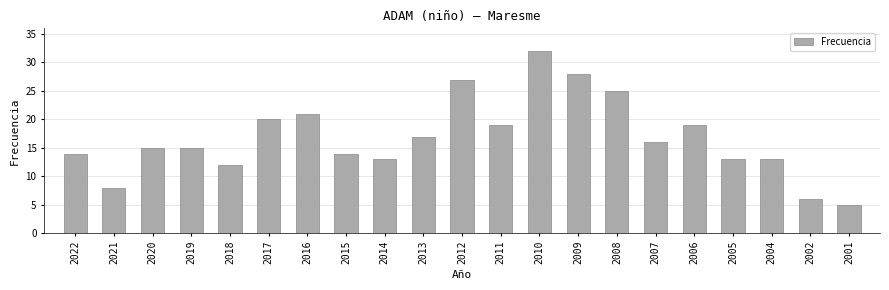

Read the value at 2017.

20